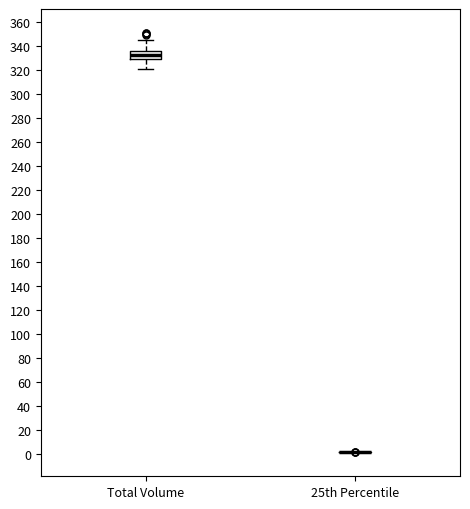

Reading left to right, transcribe this box plot: for each box, give where its median line is, the range the box spans, and where its two whiskers end, as read against the y-axis. The values are not printed on the chart, so give them approximately, as read against the axis.

Total Volume: median 334, box 330 to 336, whiskers 322 to 346
25th Percentile: box collapsed to a line at 2, whiskers 2 to 2